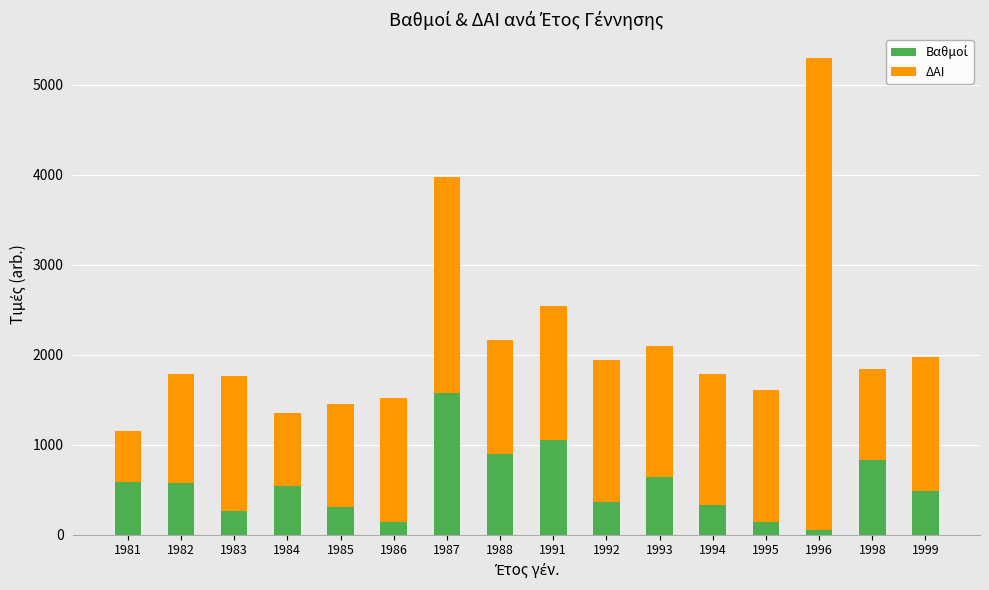

At which category is the sum across all series the highest?

1996